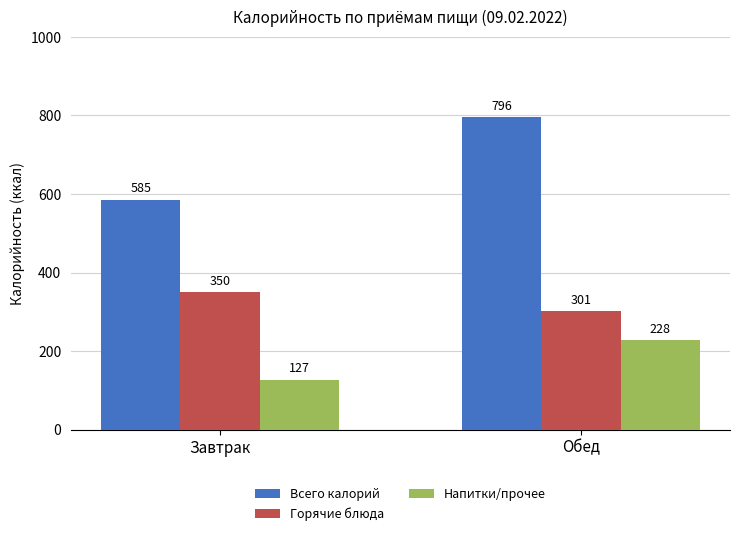

What are all the series names shown in the legend?

Всего калорий, Горячие блюда, Напитки/прочее